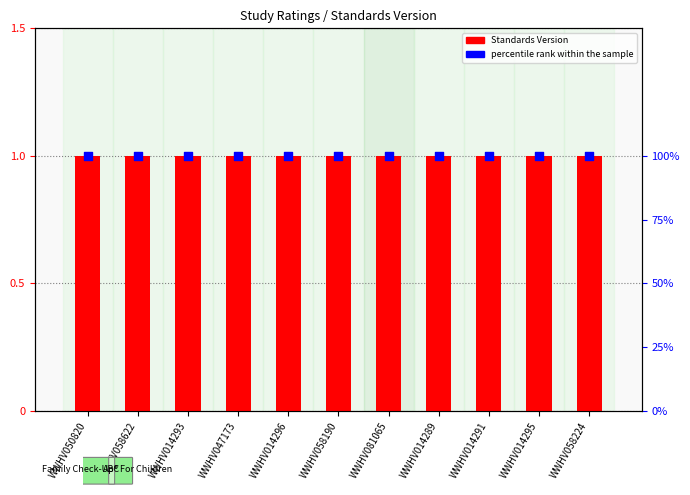

What are all the series names shown in the legend?

Standards Version, percentile rank within the sample